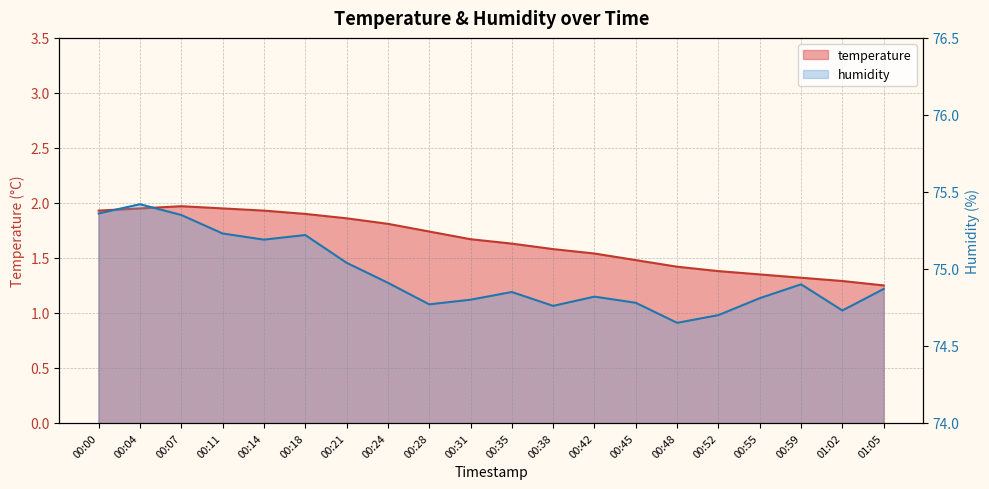

True or false: temperature and humidity intersect in this chart.

False